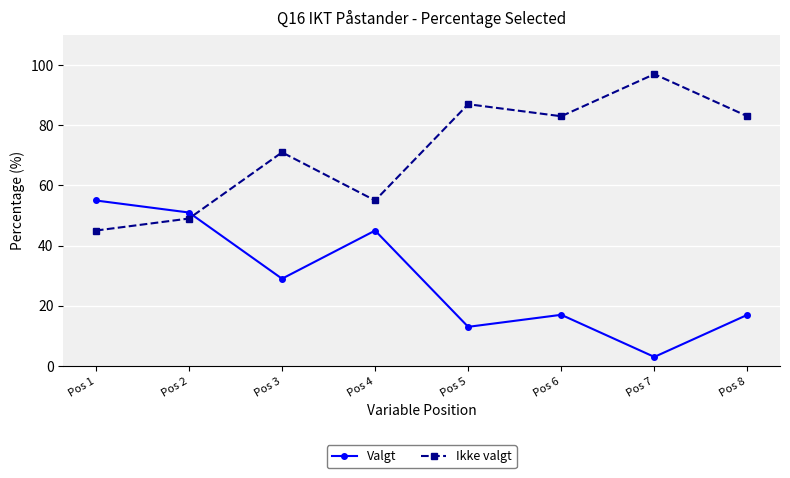

How many lines are shown in the chart?

2